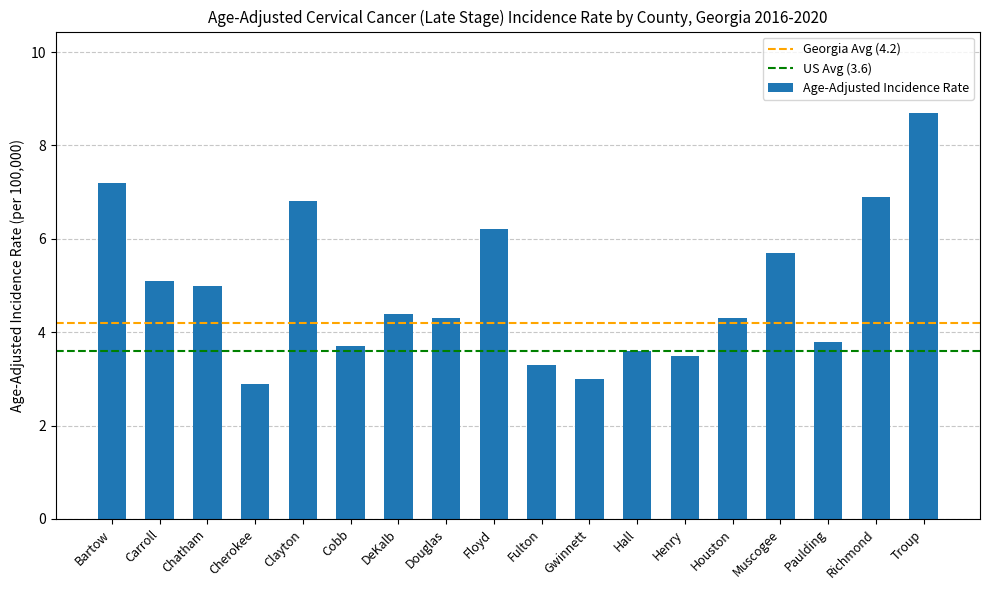

What is the label of the 12th bar from the right?

DeKalb